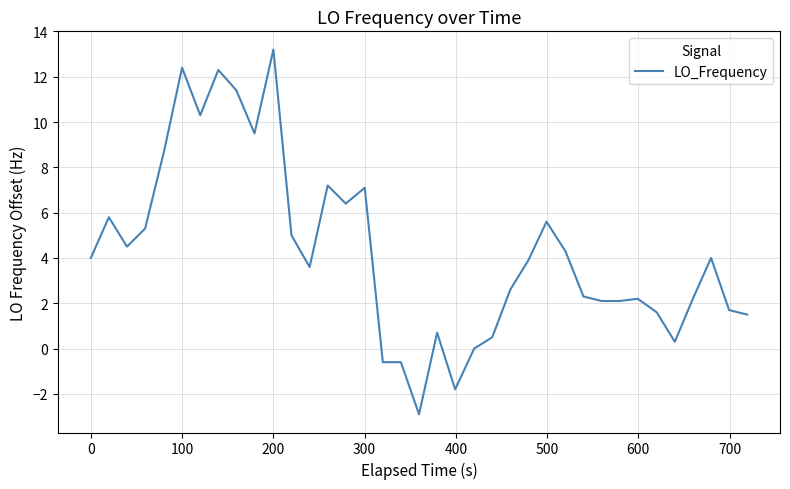

What is the sum of all values?

158.4